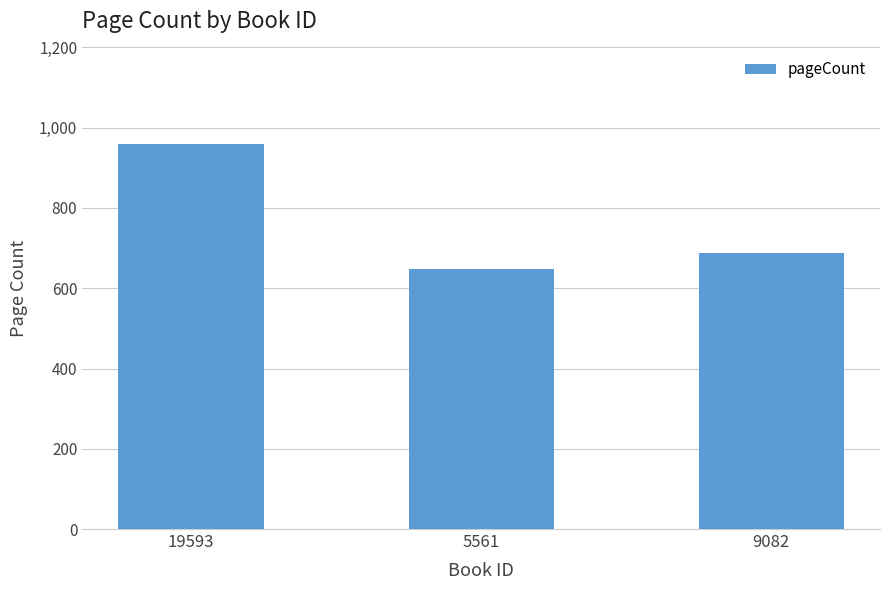

Which has a higher value, 9082 or 19593?

19593